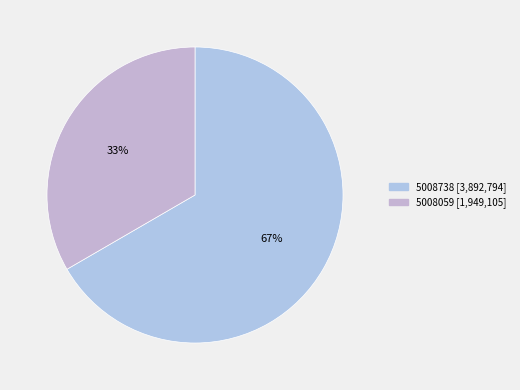

How many segments does this pie chart have?

2